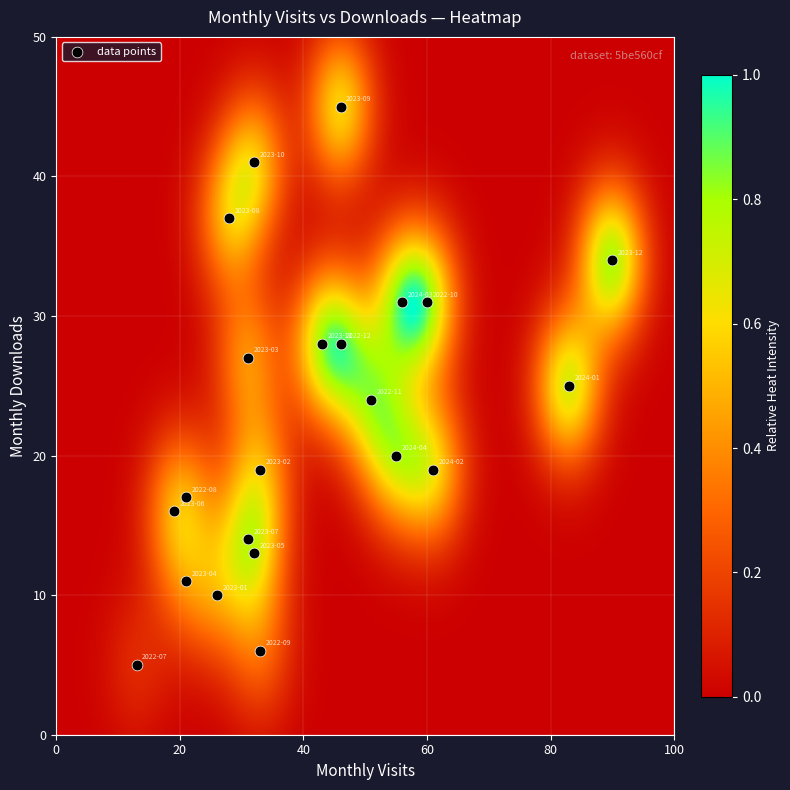

What is the range of X values (max minus min)?

77